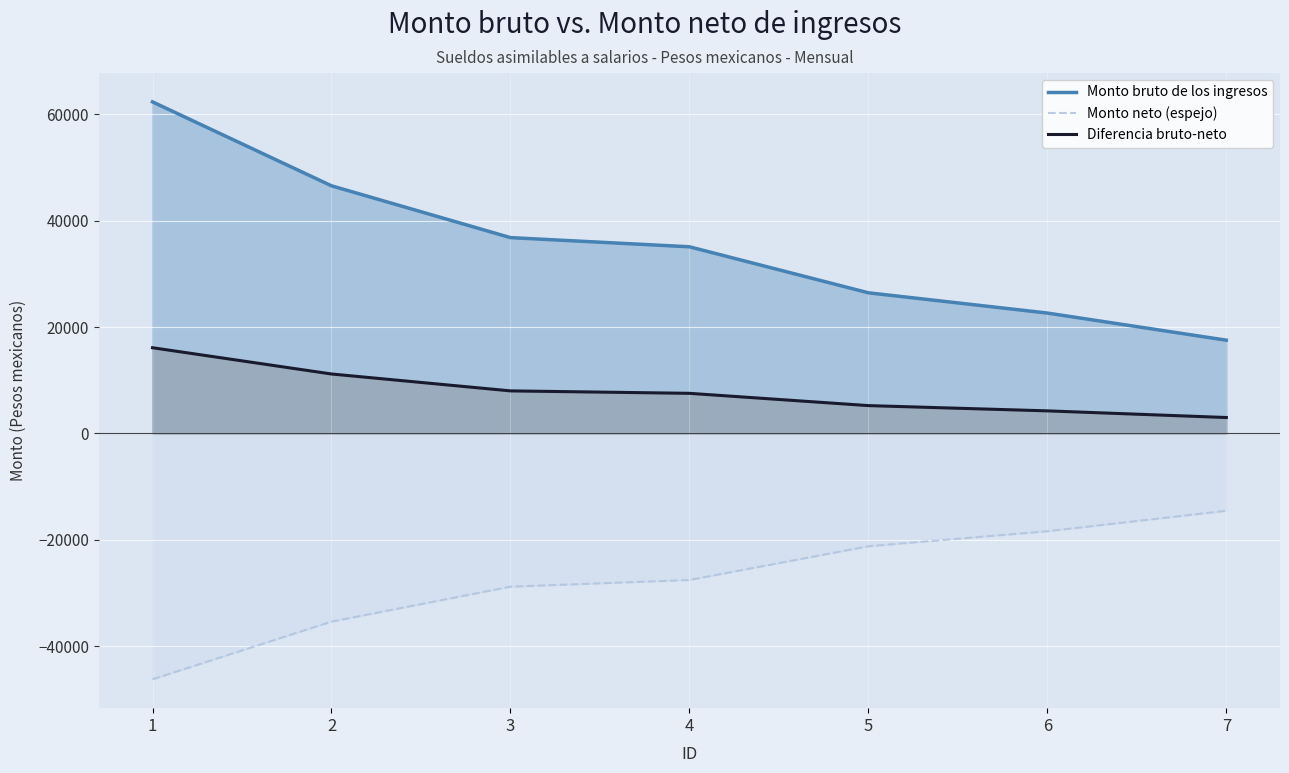

Which series has the widest spread of values?

Monto bruto de los ingresos